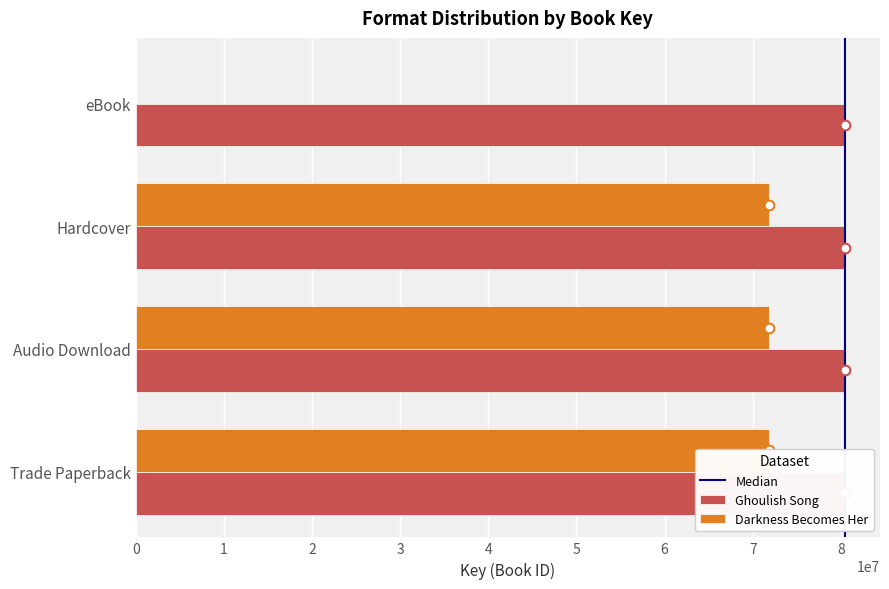

What is the value of the 2nd bar from the left?

71866408